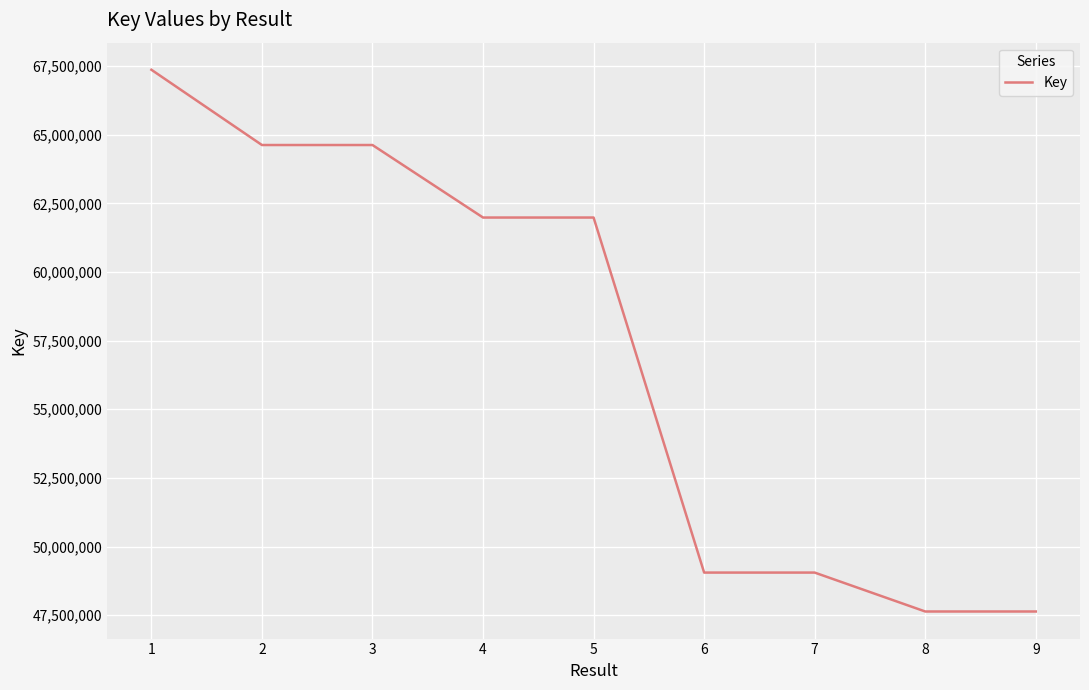

Is it true that the value at 8 is 47633040?

True